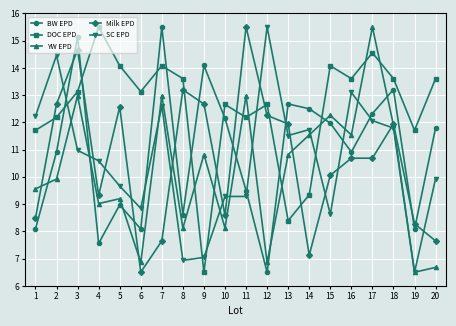

Is it true that BW EPD equals 13.2 at 18?

True